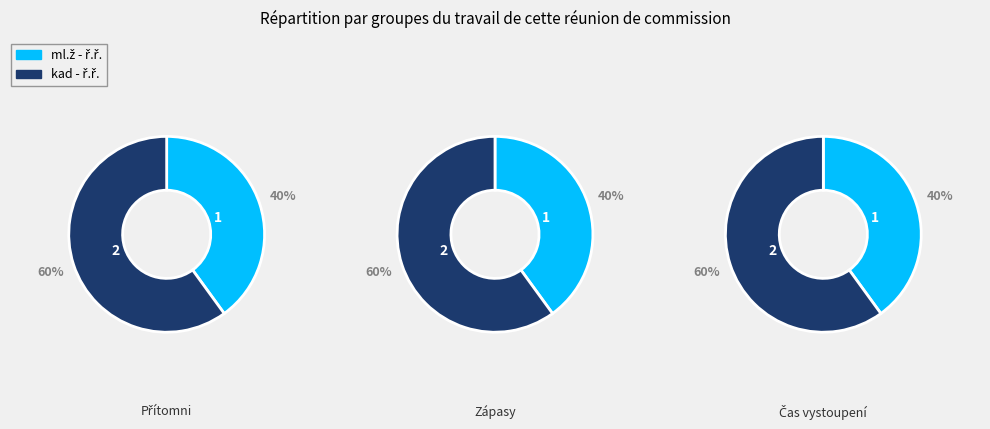

True or false: kad - ř.ř. accounts for 60% of the total.

True